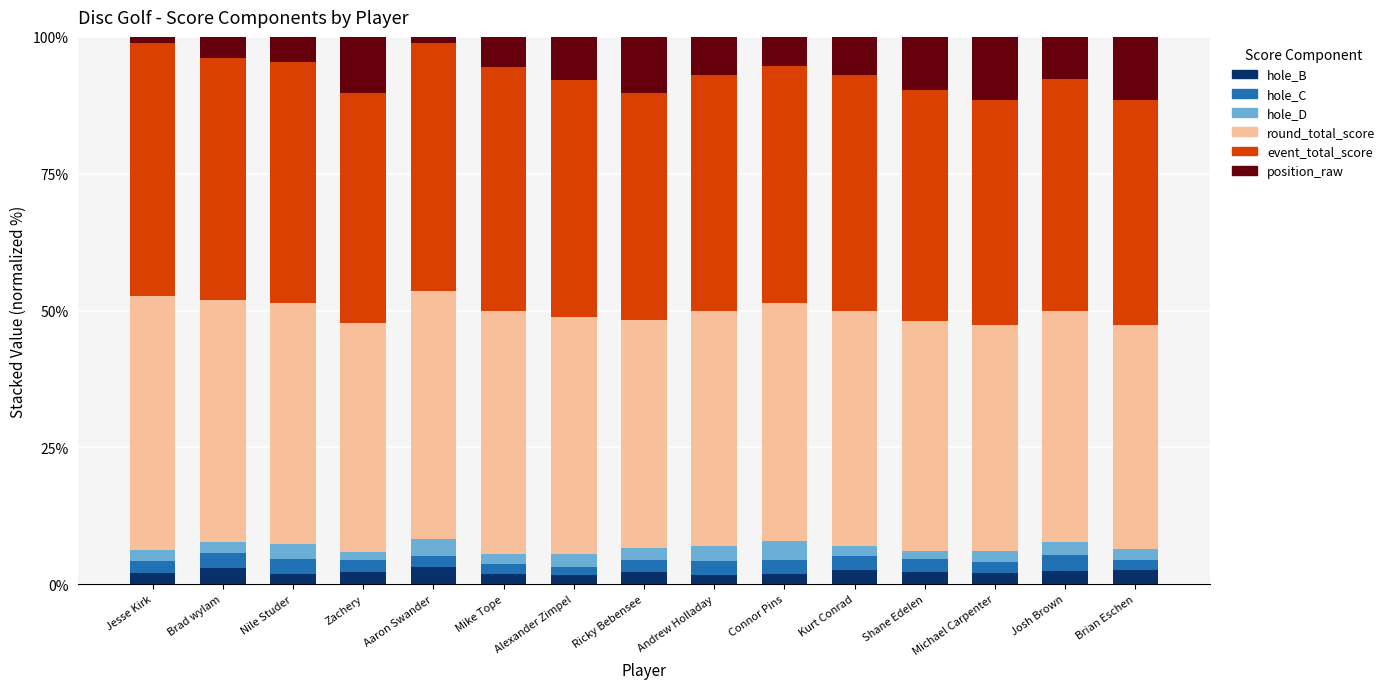

What is the total value across all series at Michael Carpenter?

100.0